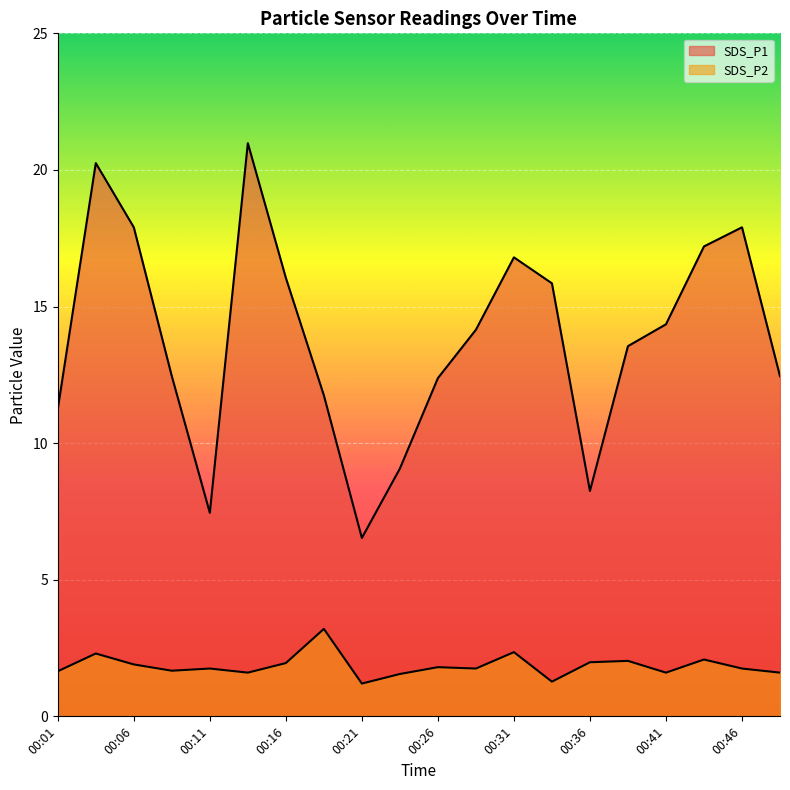

Which category has the highest value in the SDS_P2 series?

00:18